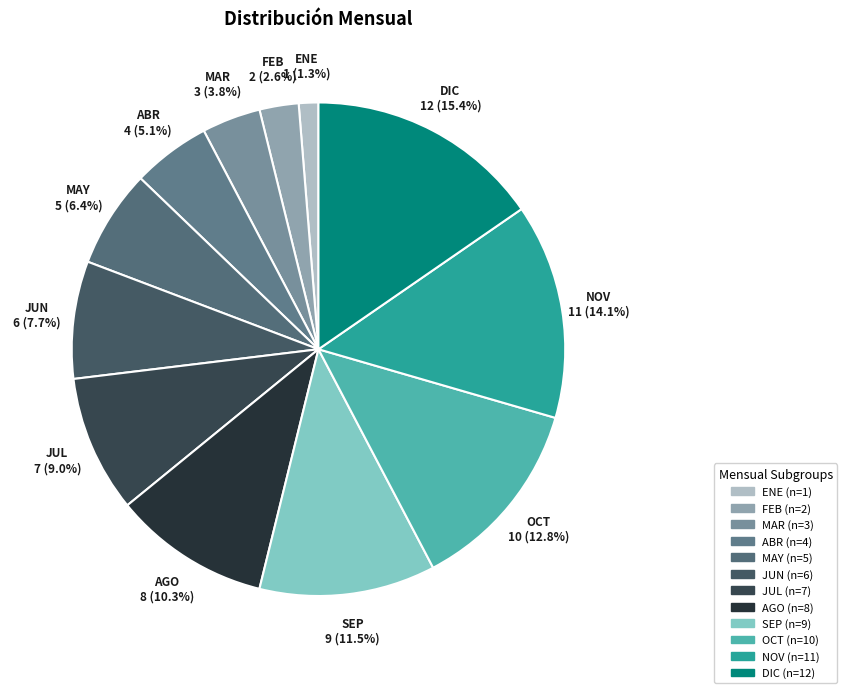

Is MAY the majority of the pie?

No